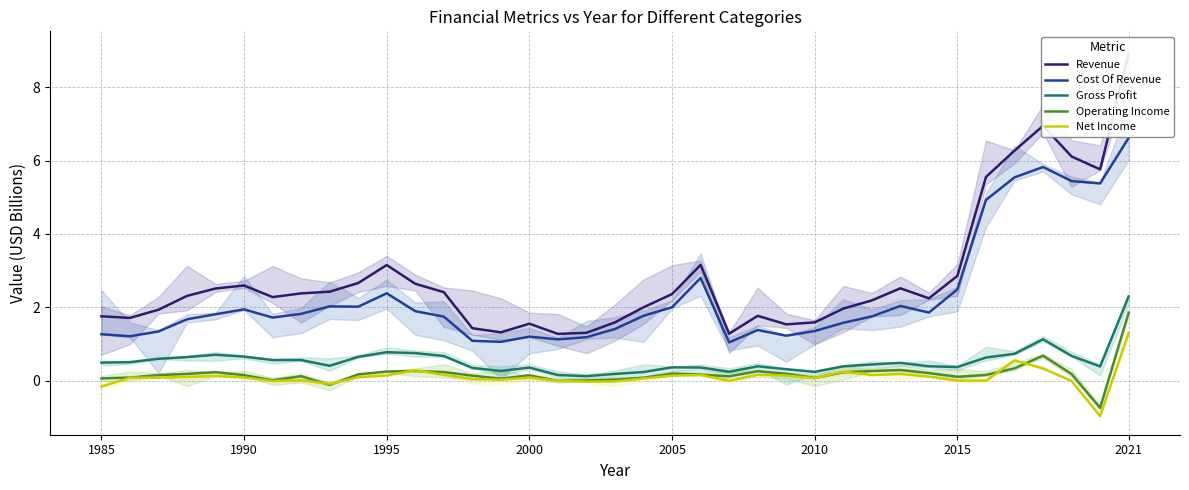

What is the value of the Cost Of Revenue point at the 31st from the left?

2.5